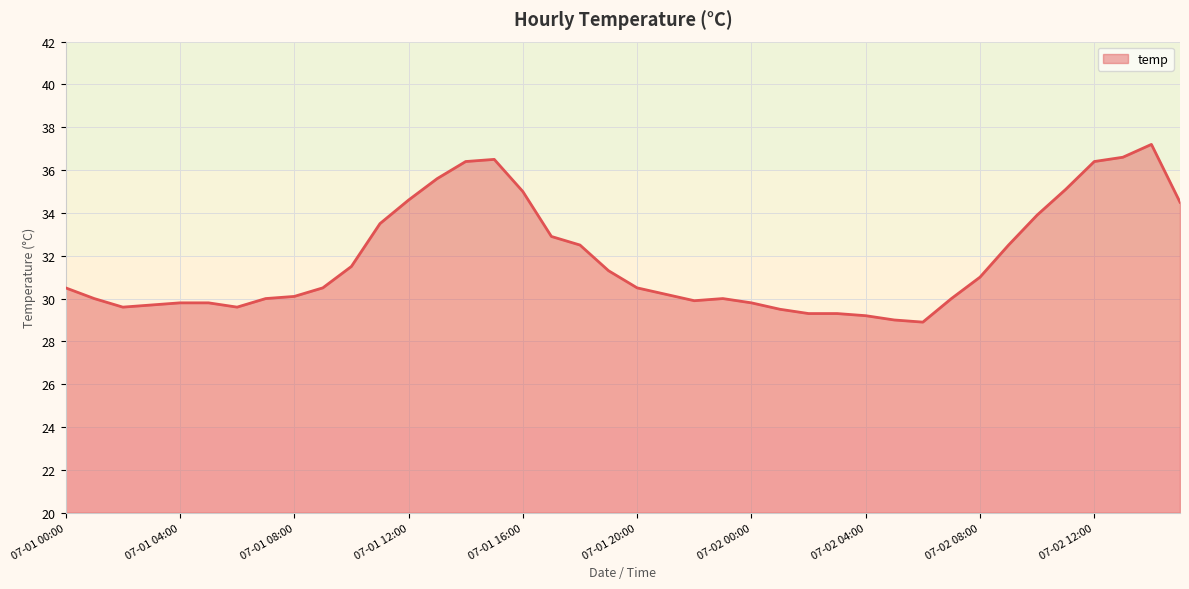

What is the difference between the maximum and minimum values?

8.3